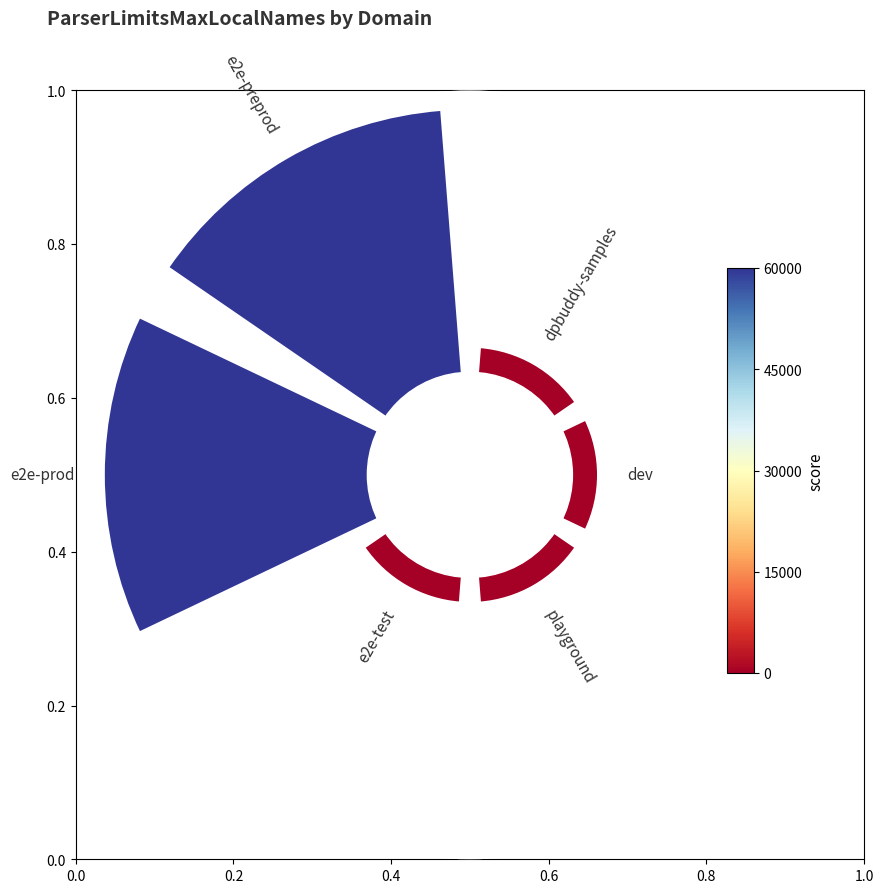

Does any single category account for the majority?

No